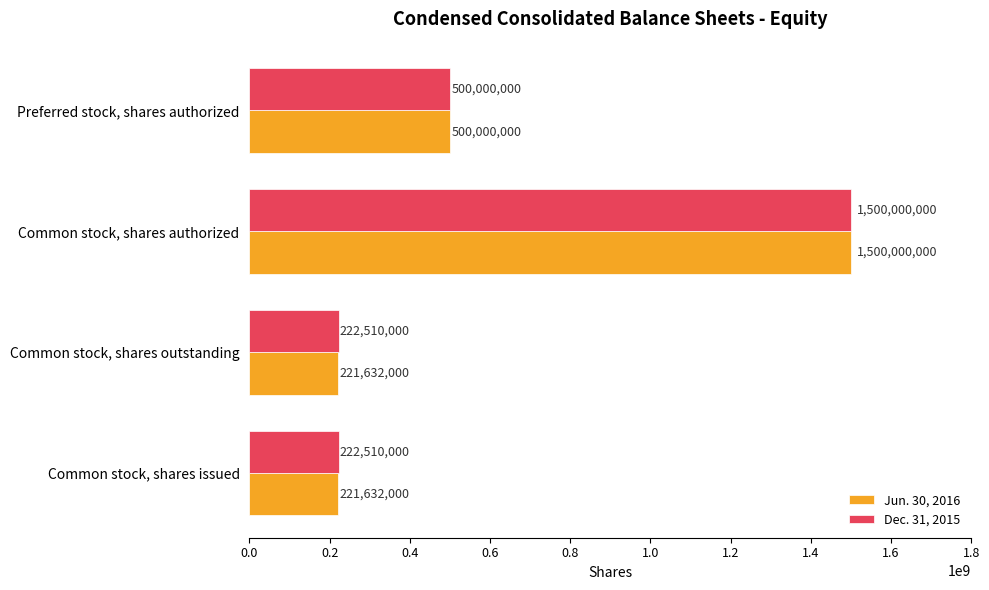

List the series in order of their overall mean, lowest first.

Jun. 30, 2016, Dec. 31, 2015